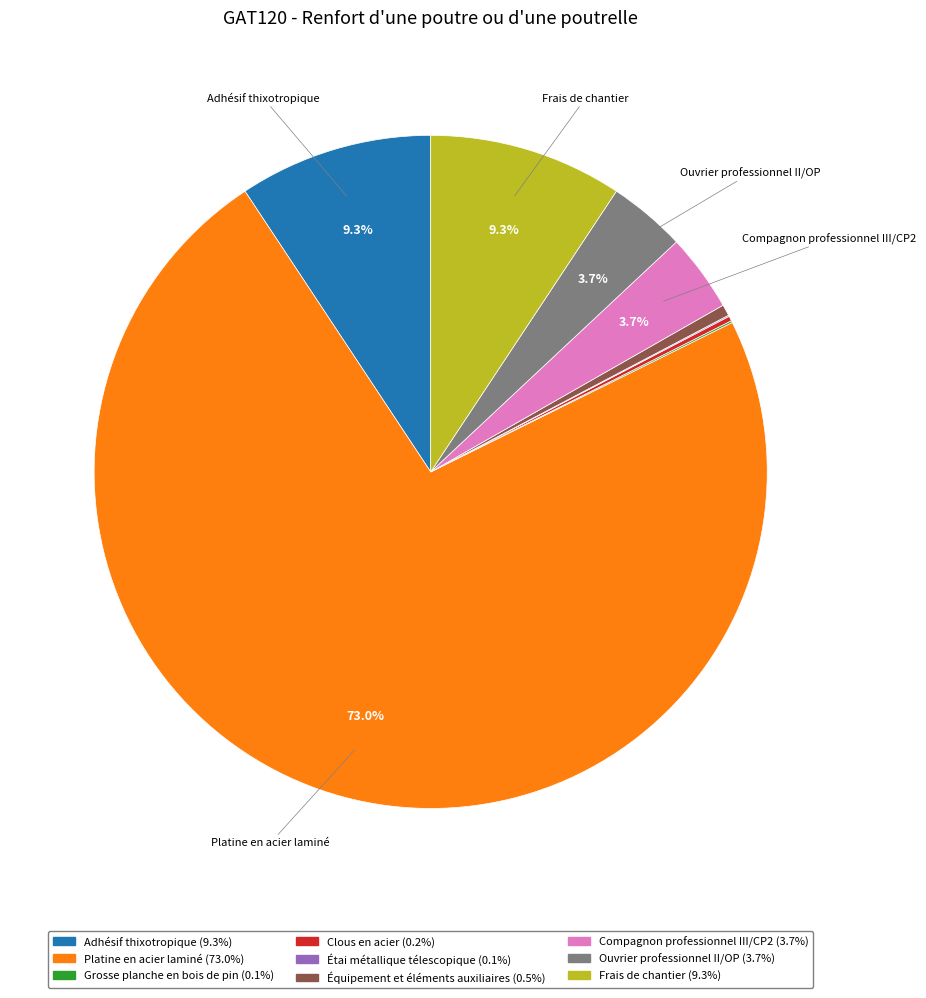

Is there a majority slice in this chart?

Yes